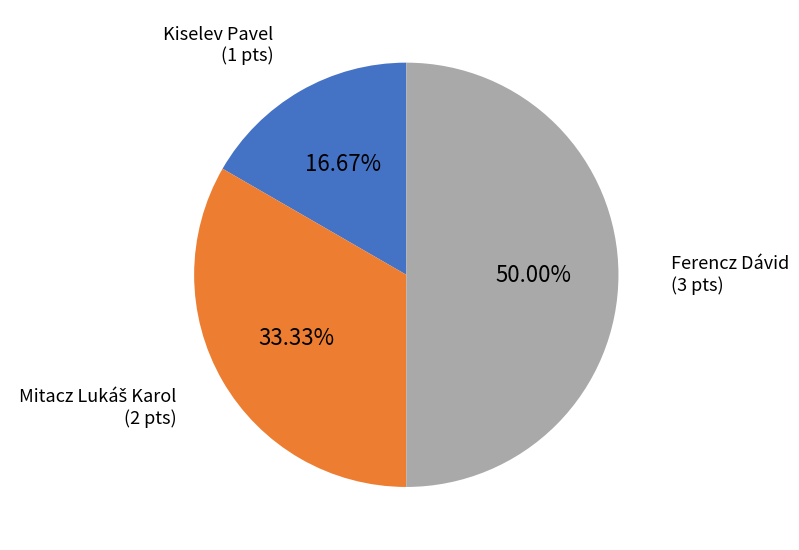

Combined, do Ferencz Dávid and Kiselev Pavel account for over 50%?

Yes